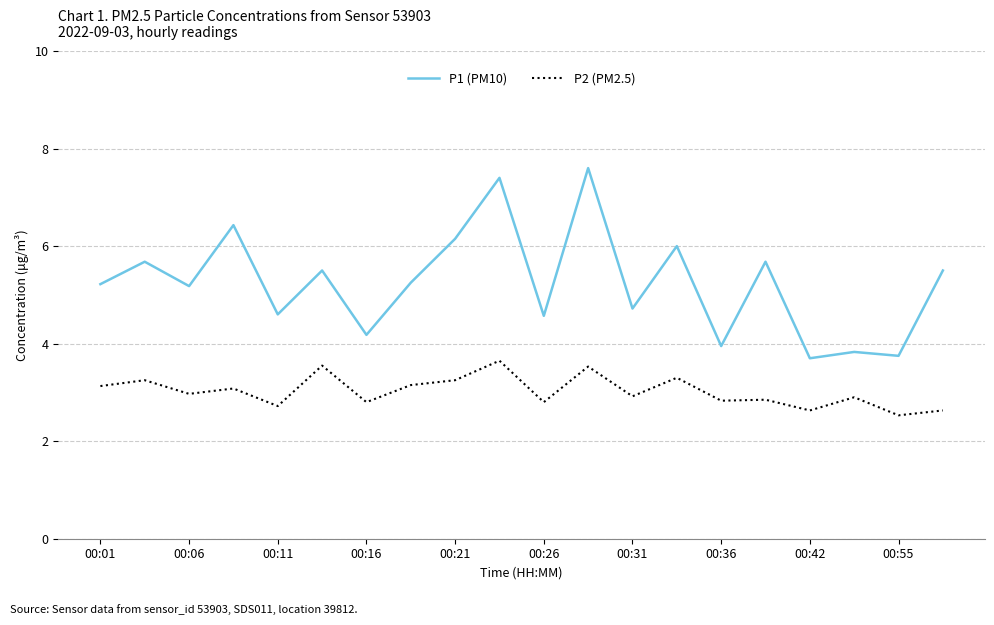

What is the maximum value shown in the chart?

7.6